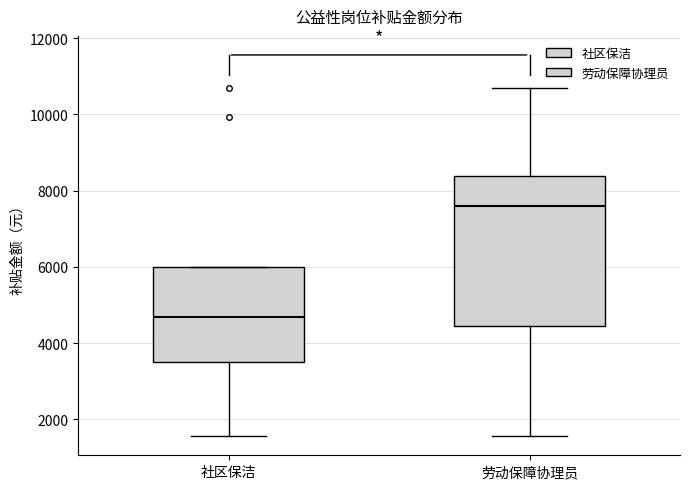

Reading left to right, read every box against the y-axis: the position of its median line, the range the box covers, and the ends of its whiskers. The values are not printed on the chart, so give them approximately, as read against the axis.

社区保洁: median 4600, box 3600 to 6000, whiskers 1600 to 6000
劳动保障协理员: median 7600, box 4400 to 8400, whiskers 1600 to 10800